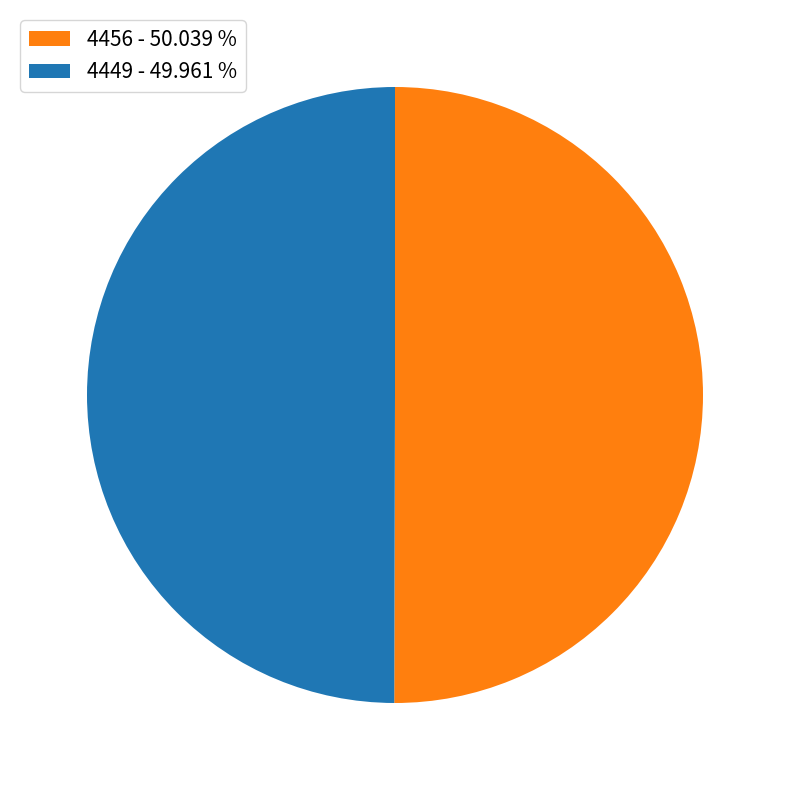

Approximately how many times larger is the value at 4449 - 49.961 % compared to 4456 - 50.039 %?

1.0